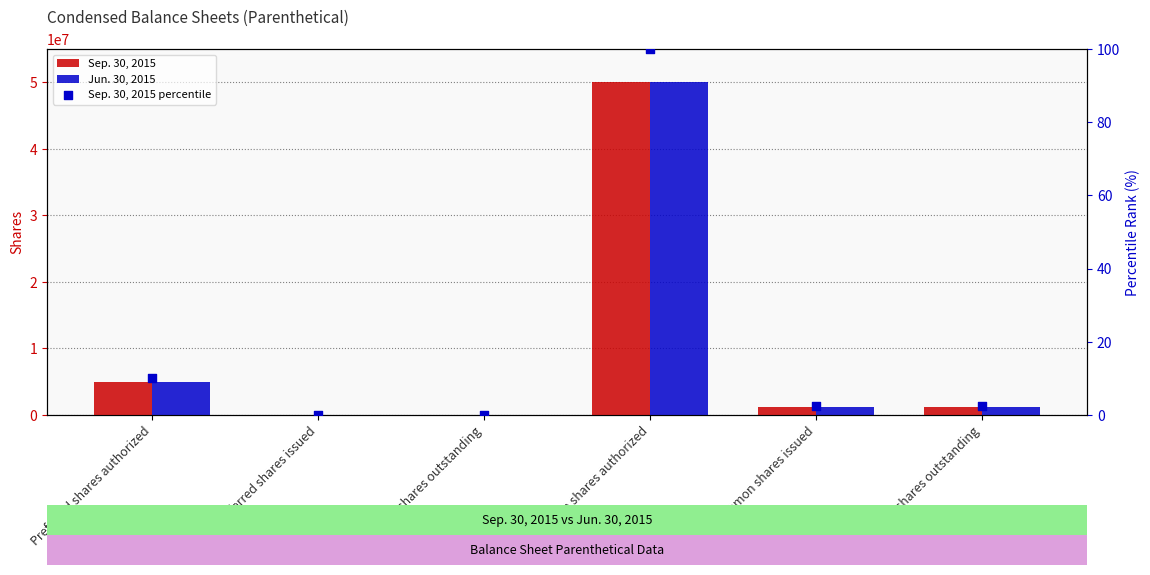

Which series contains the lowest Y value?

Sep. 30, 2015